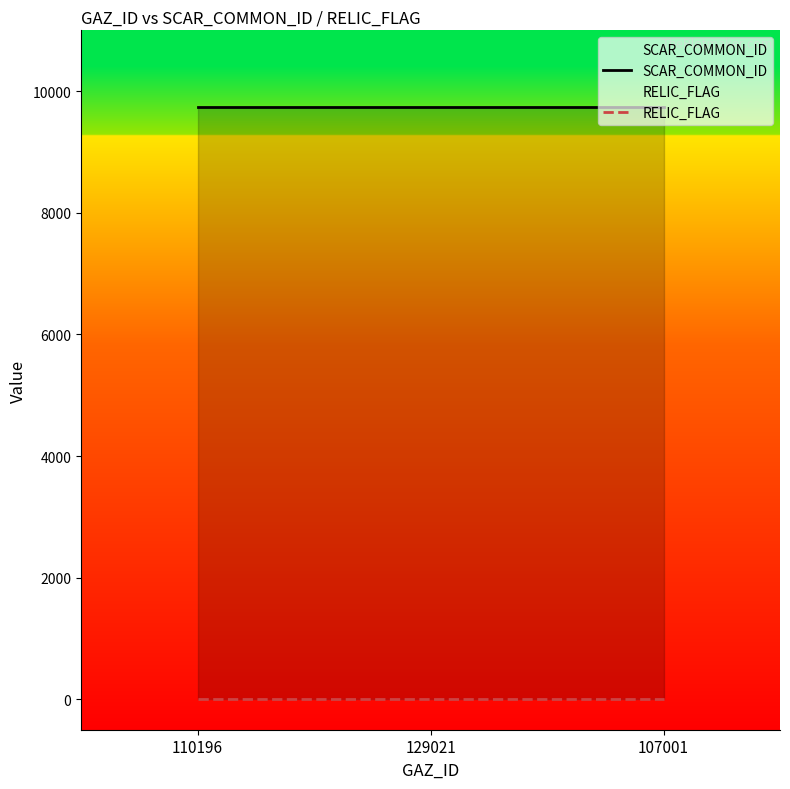

Rank the categories by SCAR_COMMON_ID value from highest to lowest.

110196, 129021, 107001